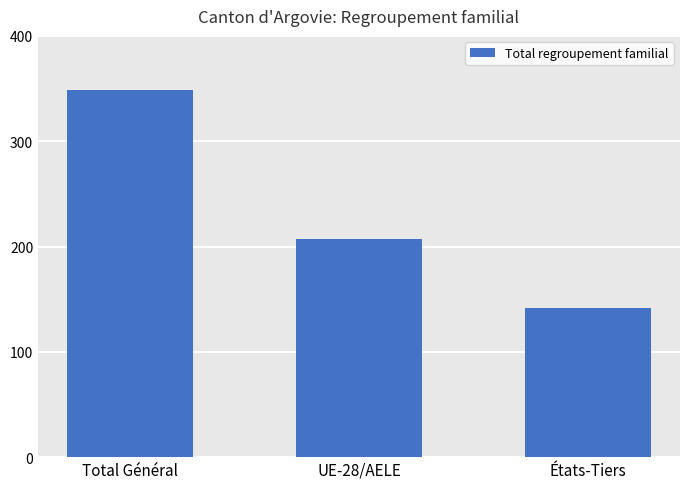

How many data points does each series have?

3